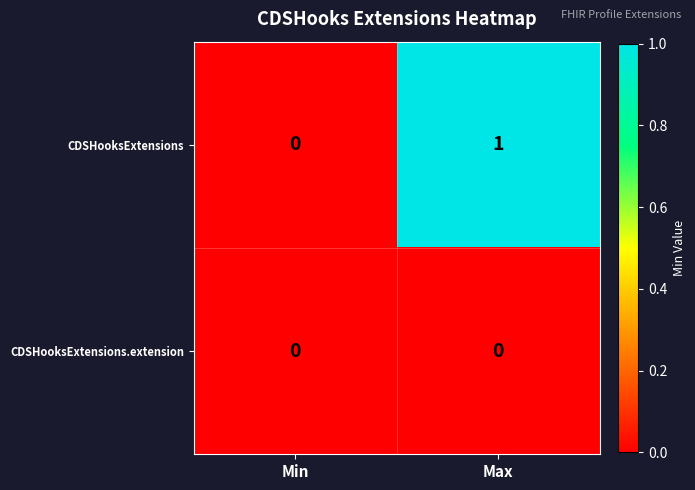

List the series in order of their overall mean, highest first.

CDSHooksExtensions, CDSHooksExtensions.extension